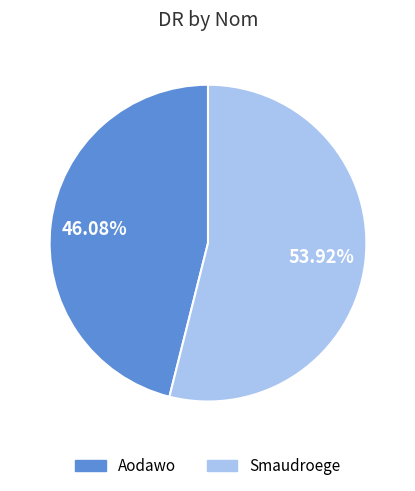

Is there any slice that represents more than half of the pie?

Yes